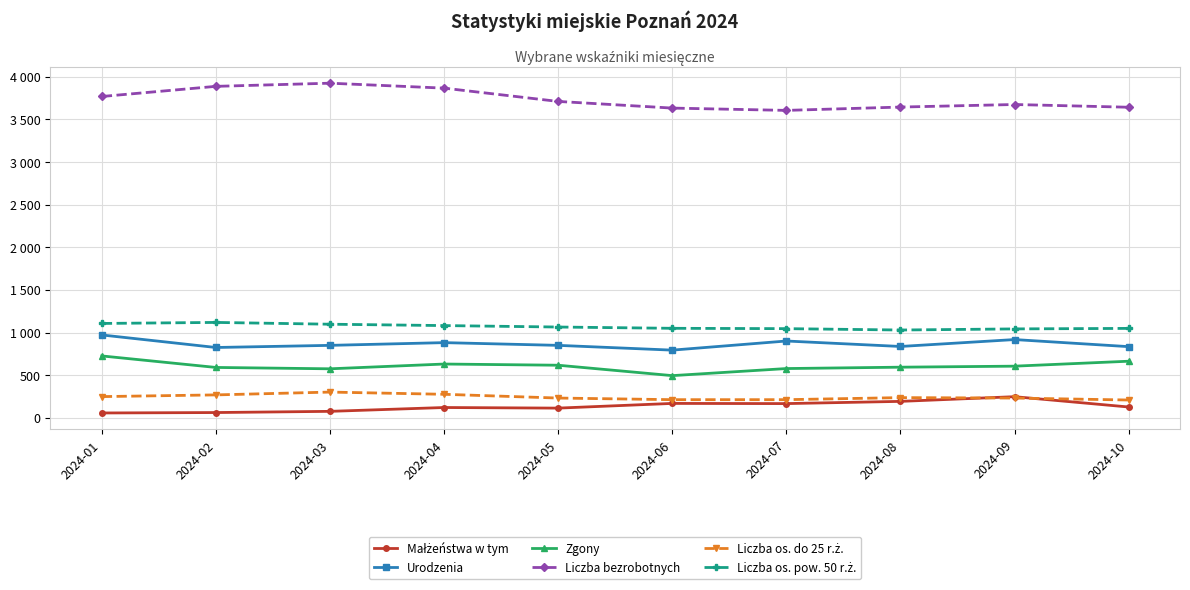

Does the chart have visible grid lines?

Yes